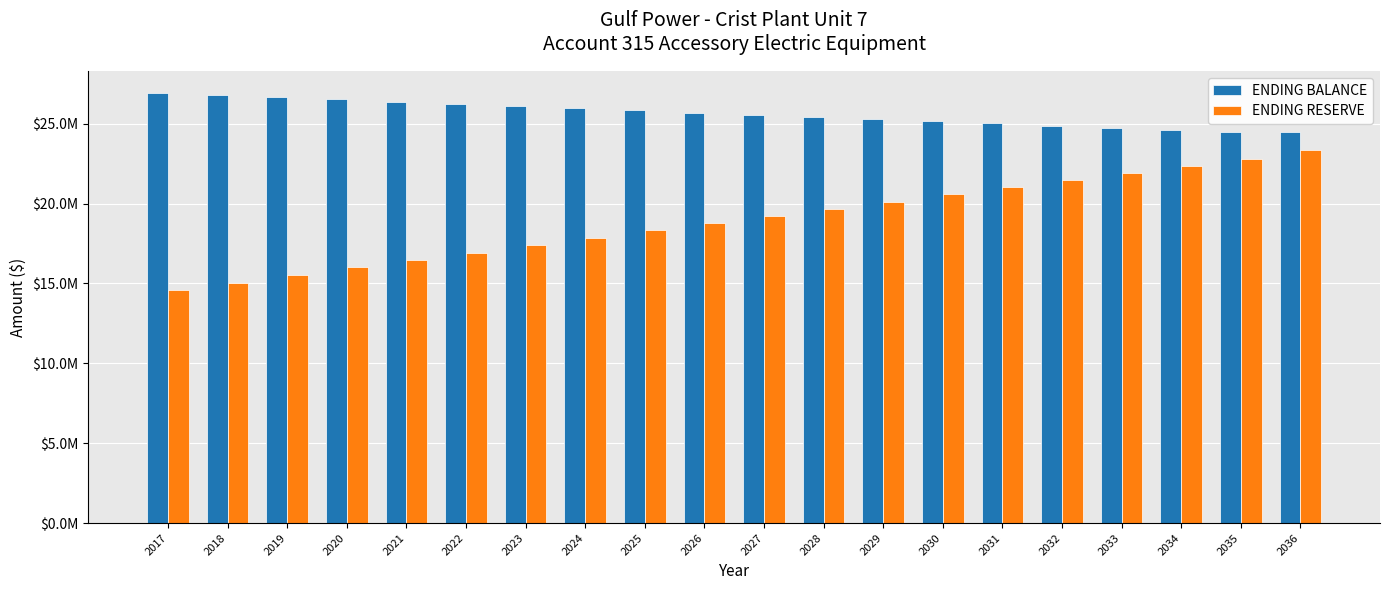

What is the difference between the ENDING BALANCE values at 2025 and 2028?

408531.0